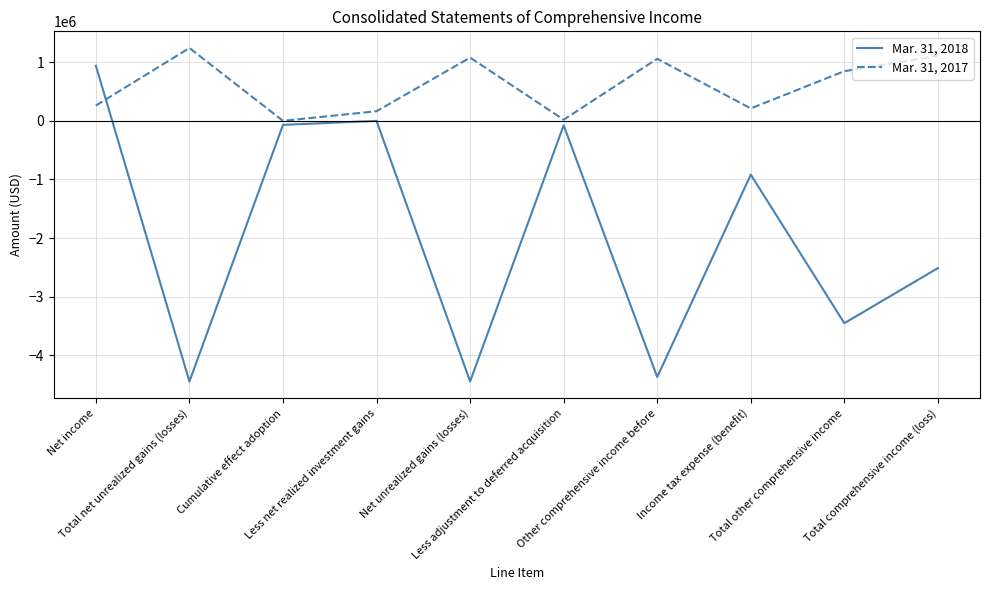

List the series in order of their overall mean, highest first.

Mar. 31, 2017, Mar. 31, 2018